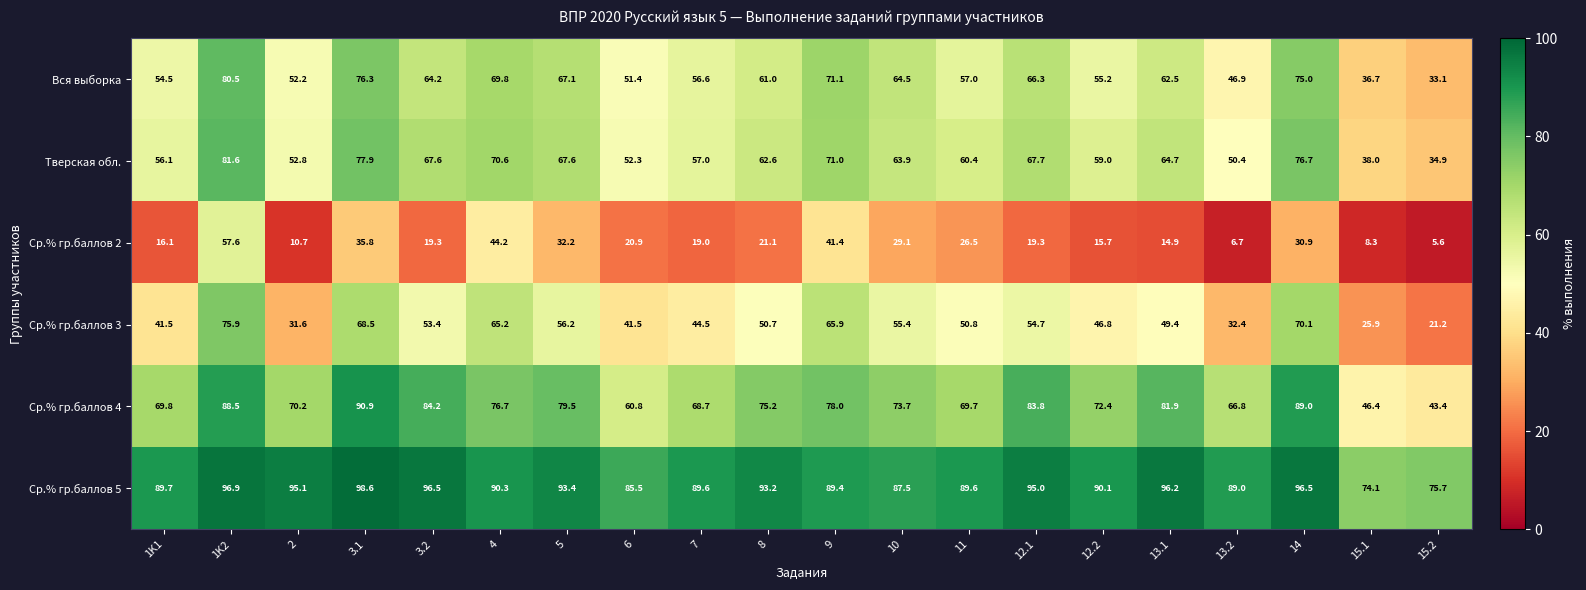

Rank the series at 13.1 from highest to lowest value.

Ср.% гр.баллов 5, Ср.% гр.баллов 4, Тверская обл., Вся выборка, Ср.% гр.баллов 3, Ср.% гр.баллов 2